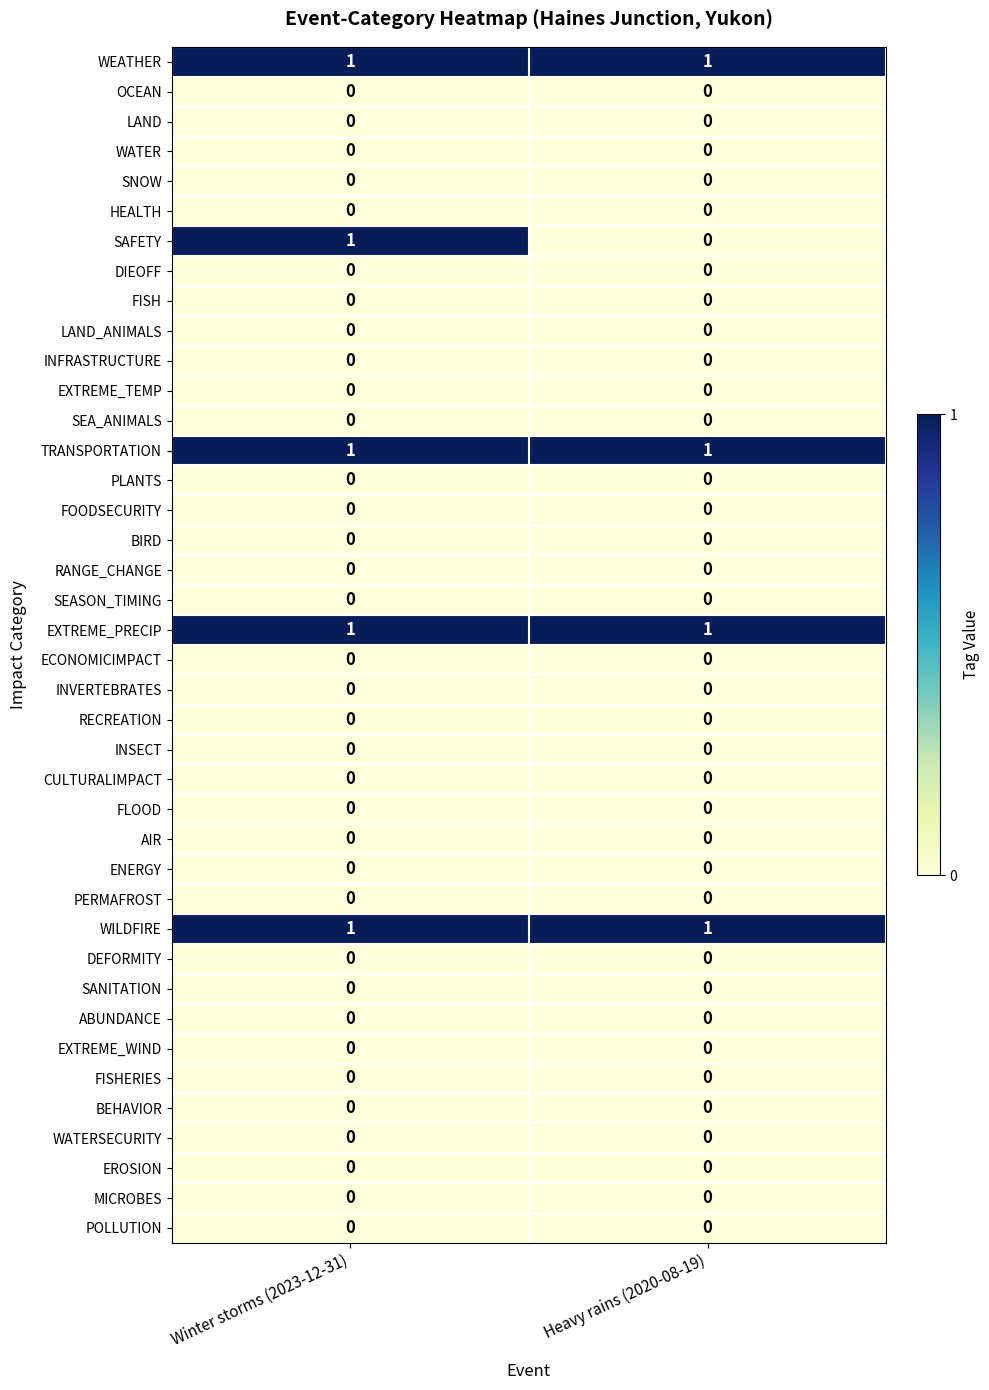

Is the value of TRANSPORTATION at Heavy rains (2020-08-19) greater than the value of SEASON_TIMING at Winter storms (2023-12-31)?

Yes